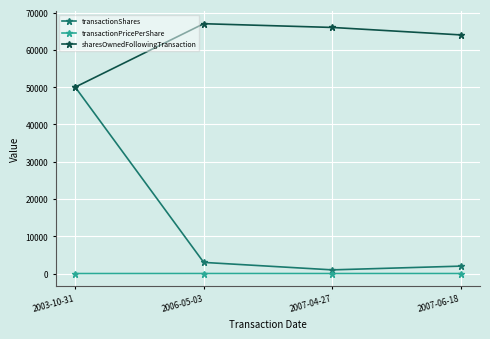

What is the sum of all sharesOwnedFollowingTransaction values?

247000.0